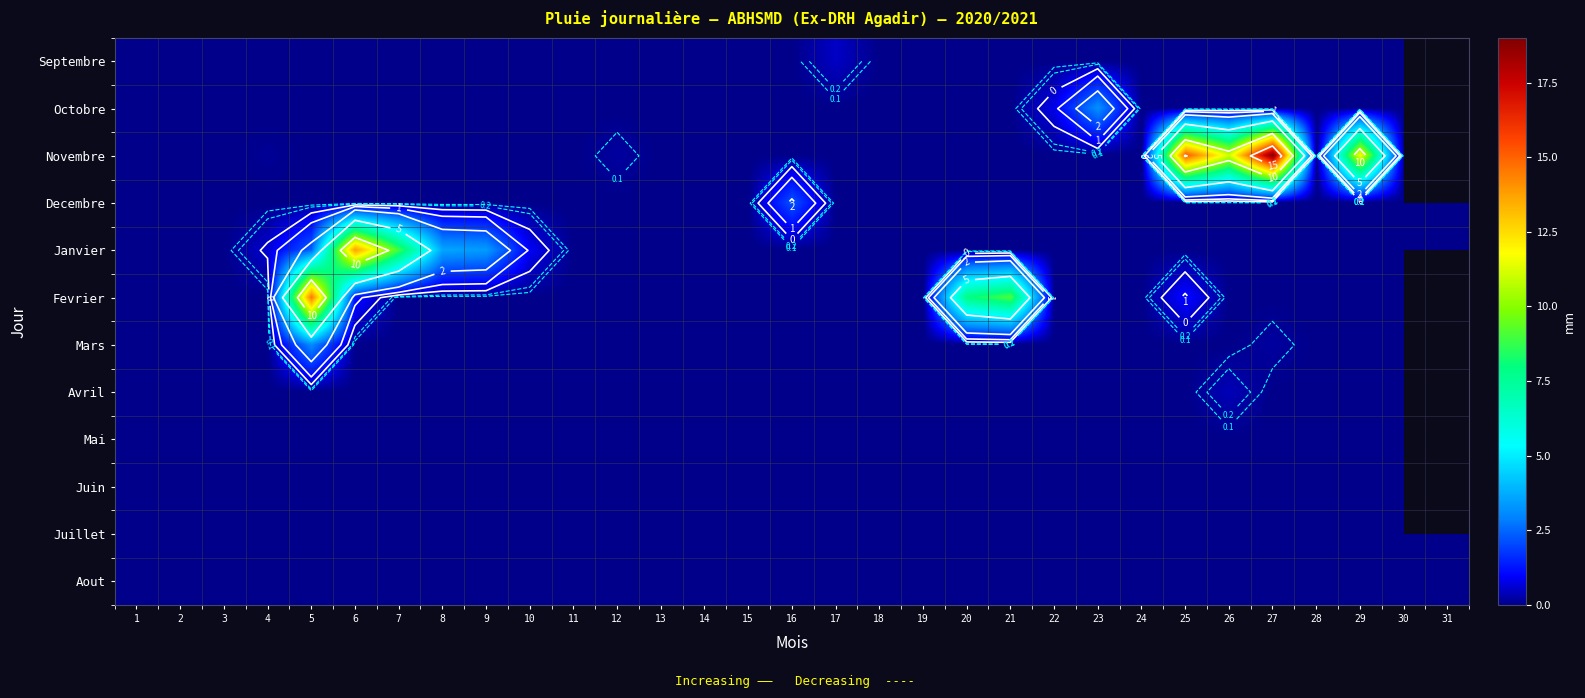

Which label corresponds to the largest value in the chart?

27